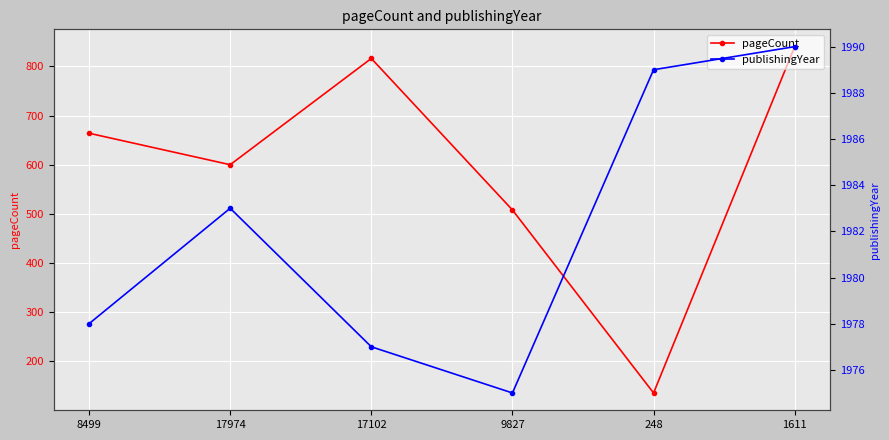

What is the sum of all pageCount values?

3564